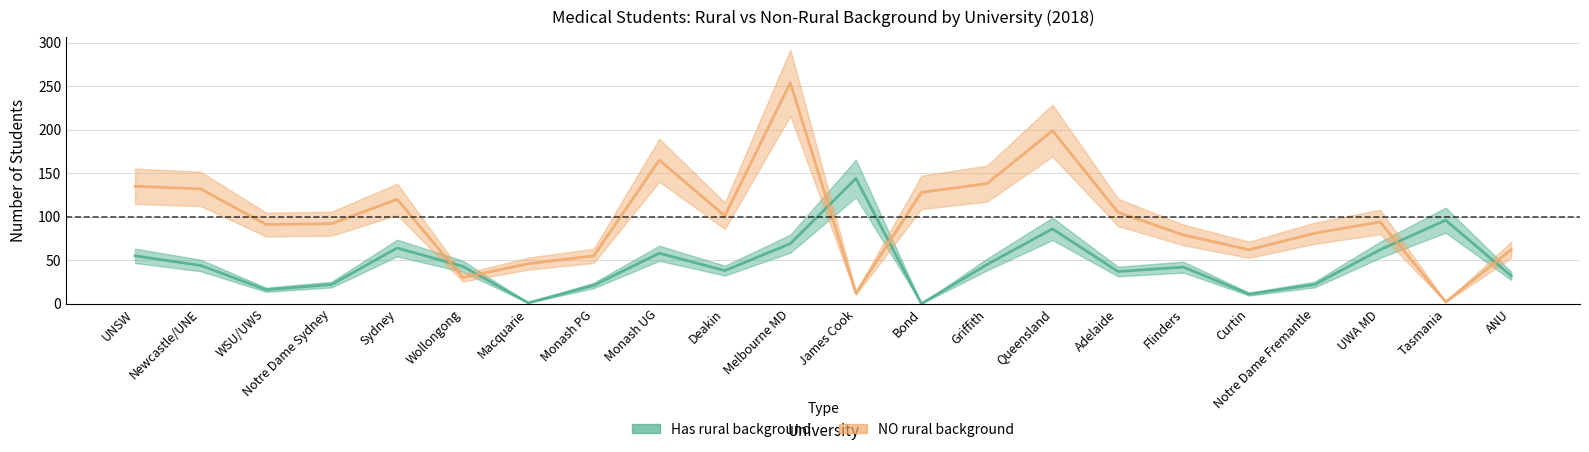

Between which two adjacent categories do NO rural background and Has rural background first intersect?

Sydney and Wollongong